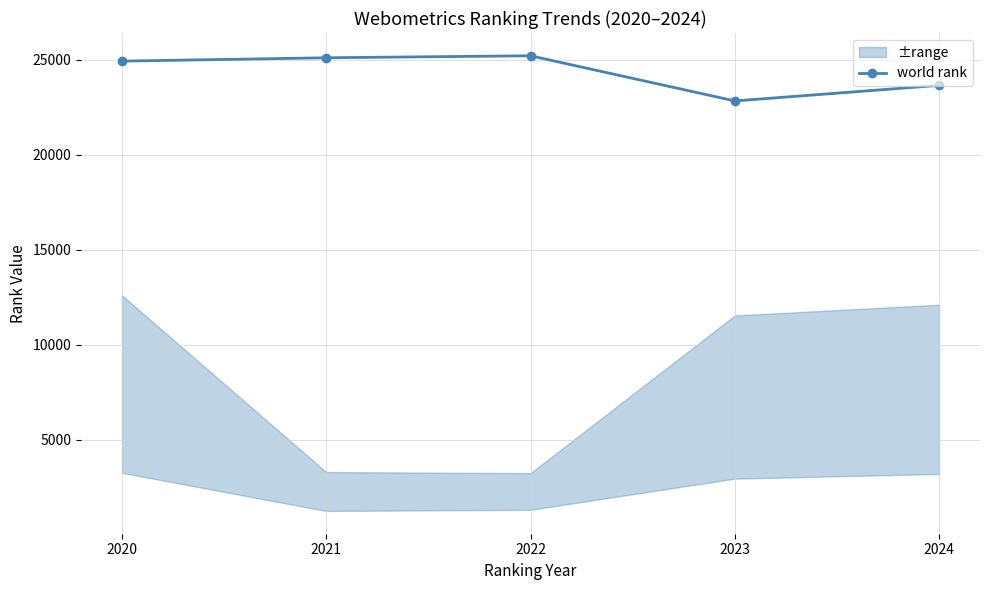

How many values are below 24931?

2